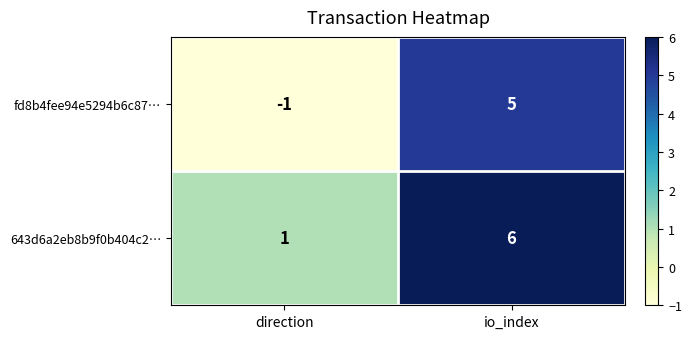

What value does the fd8b4fee94e5294b6c87… series have at io_index?

5